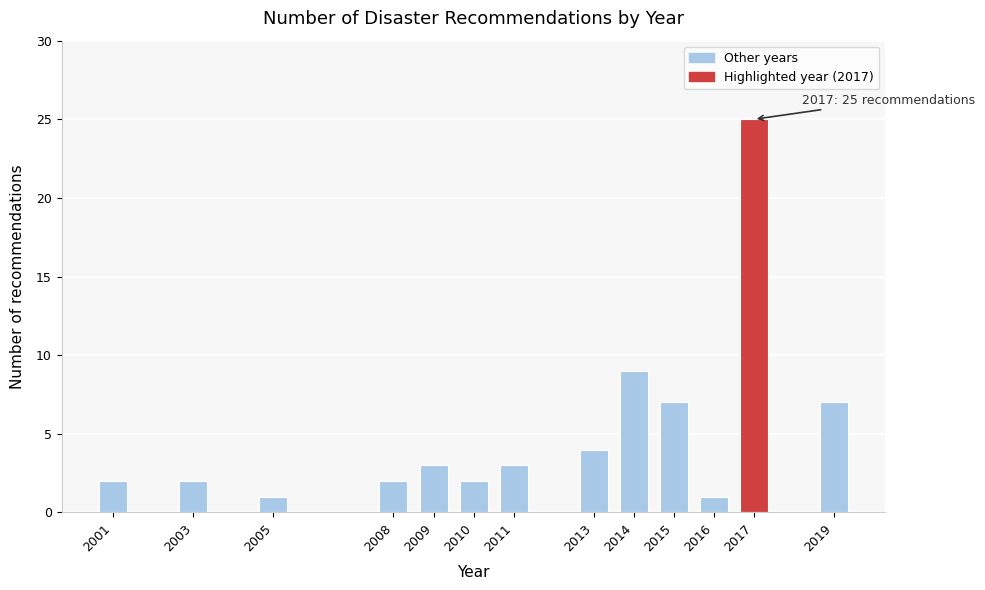

Reading left to right, list all the values displayed in this chart.

2001=2	2003=2	2005=1	2008=2	2009=3	2010=2	2011=3	2013=4	2014=9	2015=7	2016=1	2017=25	2019=7